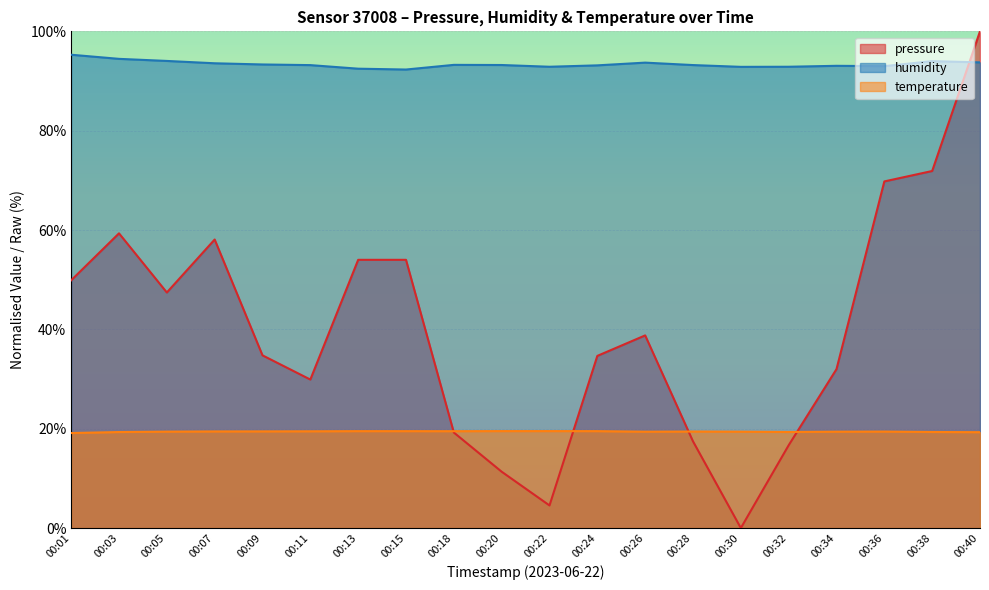

How many lines are shown in the chart?

3